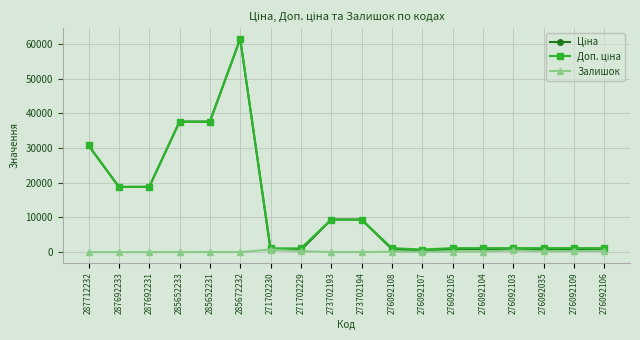

What is the spread (max minus min) of values at 287692233?

18796.8